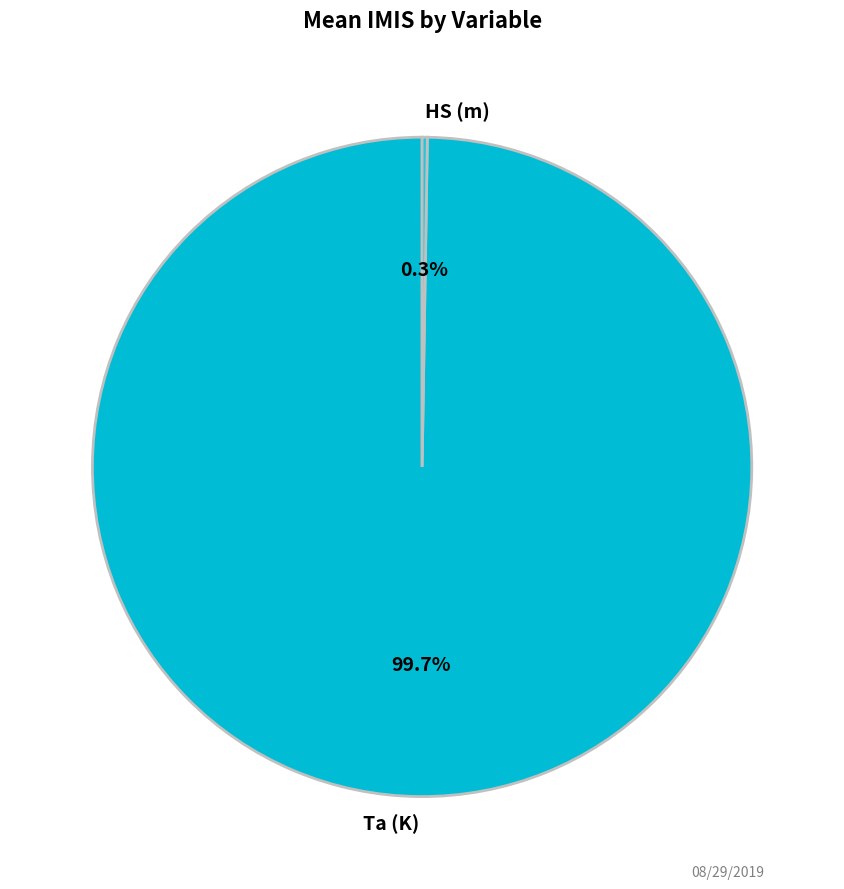

To the nearest percent, what percentage of the pie is Ta (K)?

100%